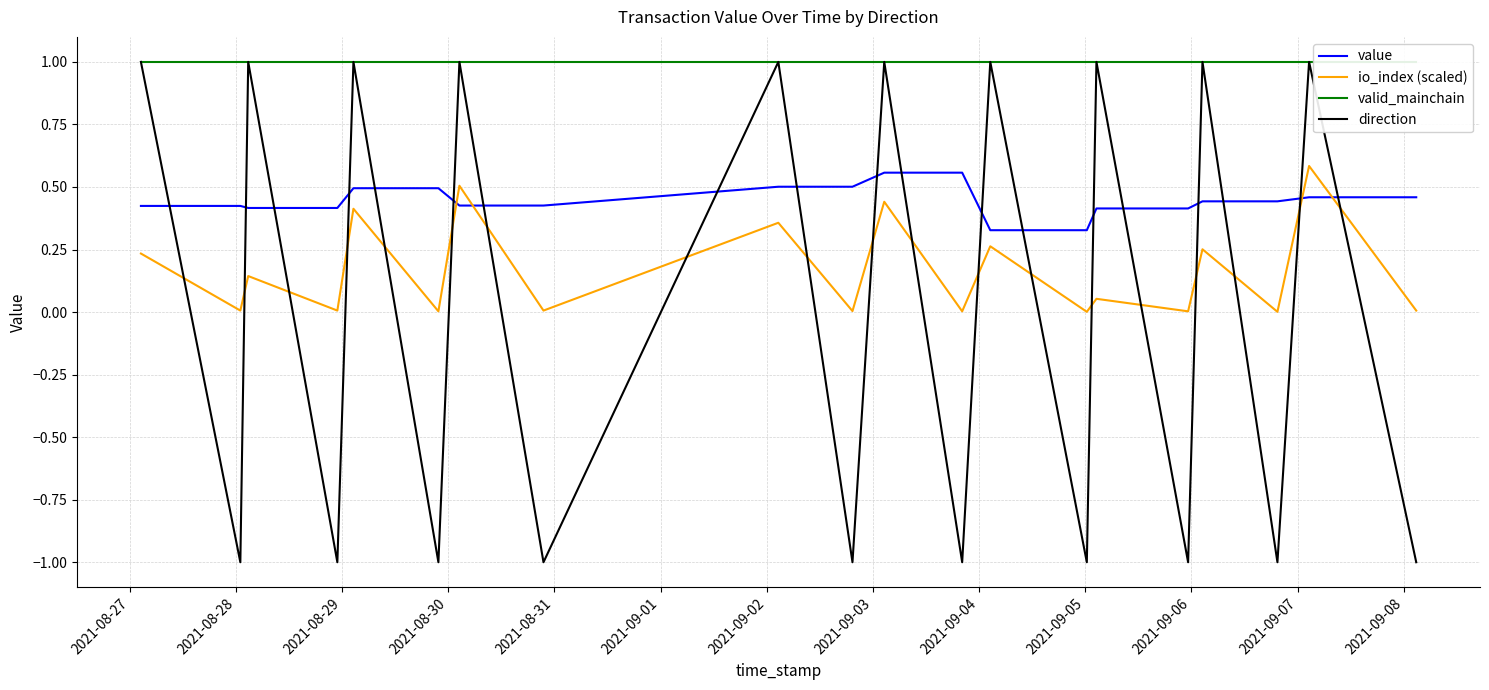

Which series ends up on top after the final intersection of value and direction?

value